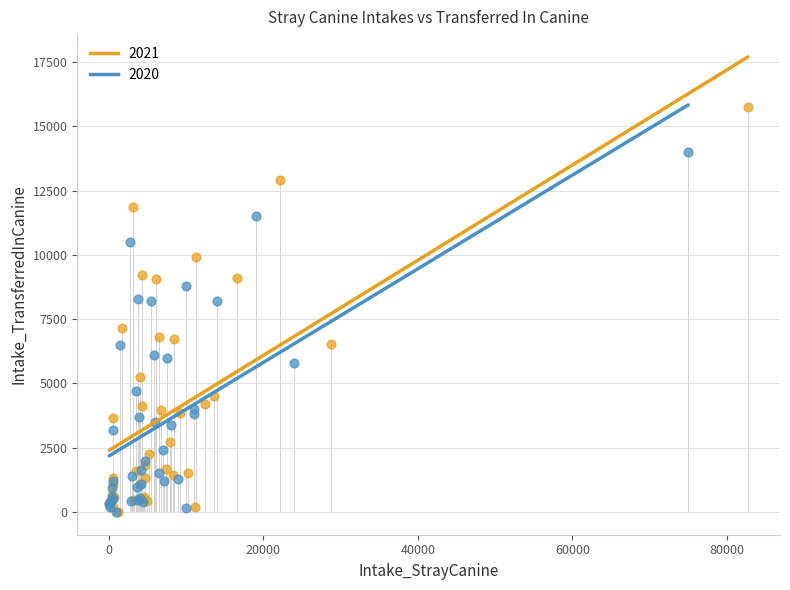

Which series reaches the maximum Y coordinate?

2021